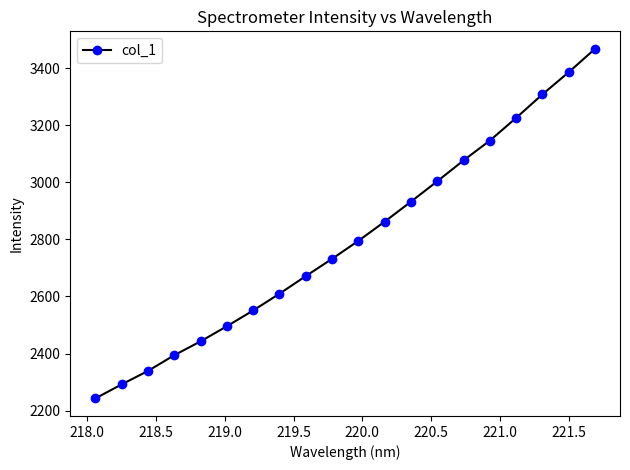

What is the smallest value displayed?

2242.3